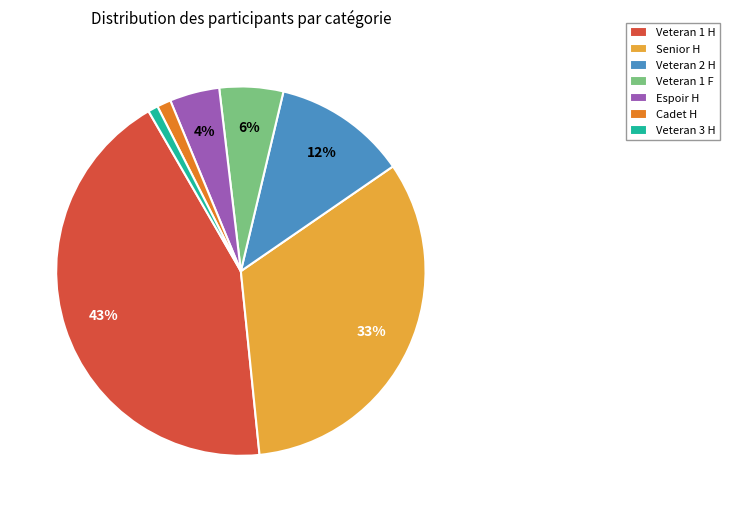

Is there any slice that represents more than half of the pie?

No